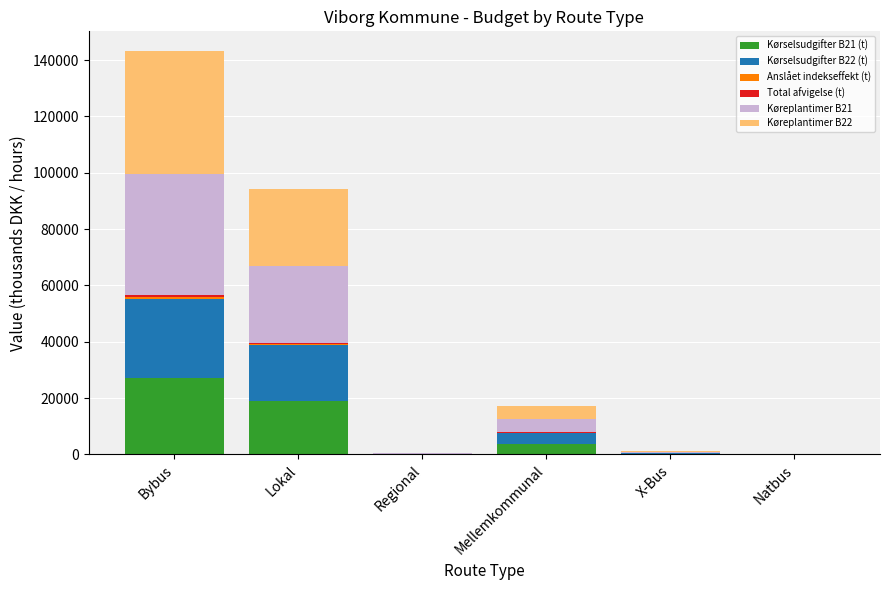

The Kørselsudgifter B21 (t) series shows 27140.9 at Bybus. True or false?

True